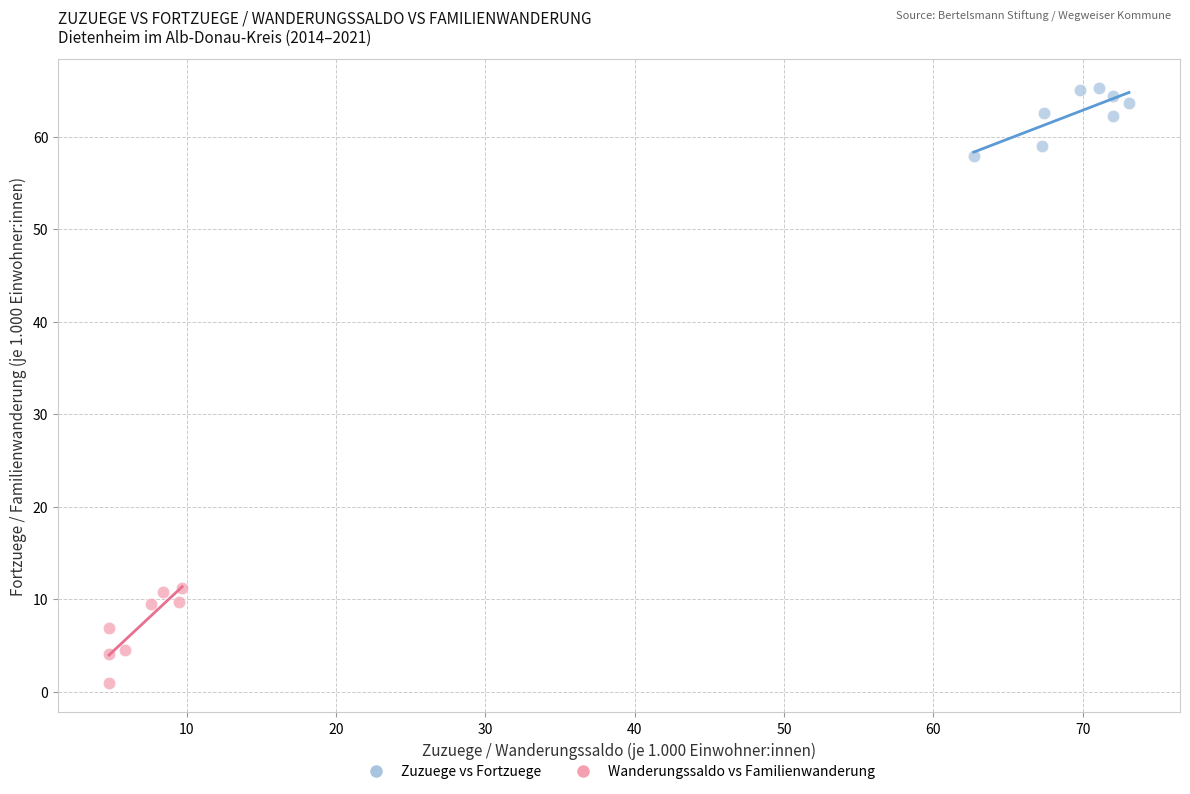

What are all the series names shown in the legend?

Zuzuege vs Fortzuege, Wanderungssaldo vs Familienwanderung